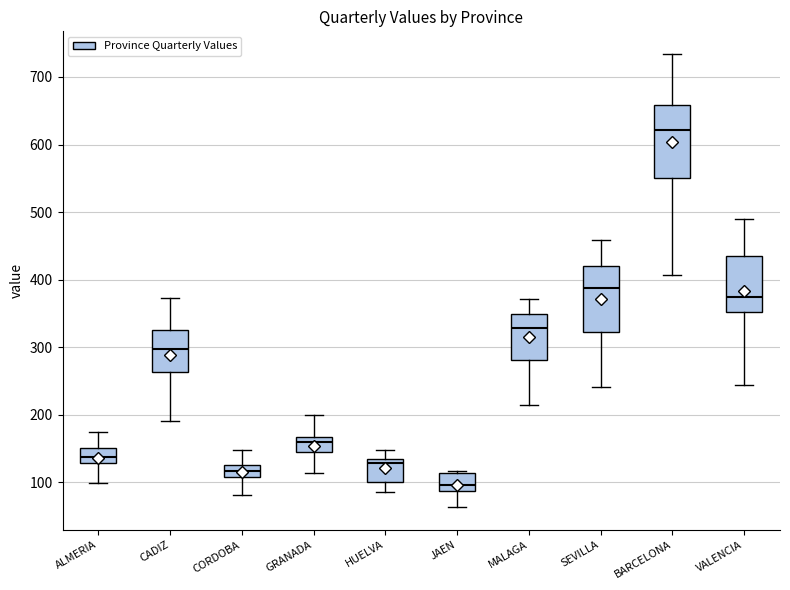

Reading left to right, transcribe this box plot: for each box, give where its median line is, the range the box spans, and where its two whiskers end, as read against the y-axis. The values are not printed on the chart, so give them approximately, as read against the axis.

ALMERIA: median 140, box 130 to 150, whiskers 100 to 170
CADIZ: median 300, box 260 to 330, whiskers 190 to 370
CORDOBA: median 120, box 110 to 130, whiskers 80 to 150
GRANADA: median 160, box 140 to 170, whiskers 110 to 200
HUELVA: median 130 (just below the box's upper edge), box 100 to 130, whiskers 90 to 150
JAEN: median 100, box 90 to 110, whiskers 60 to 120
MALAGA: median 330, box 280 to 350, whiskers 220 to 370
SEVILLA: median 390, box 320 to 420, whiskers 240 to 460
BARCELONA: median 620, box 550 to 660, whiskers 410 to 730
VALENCIA: median 370, box 350 to 440, whiskers 240 to 490